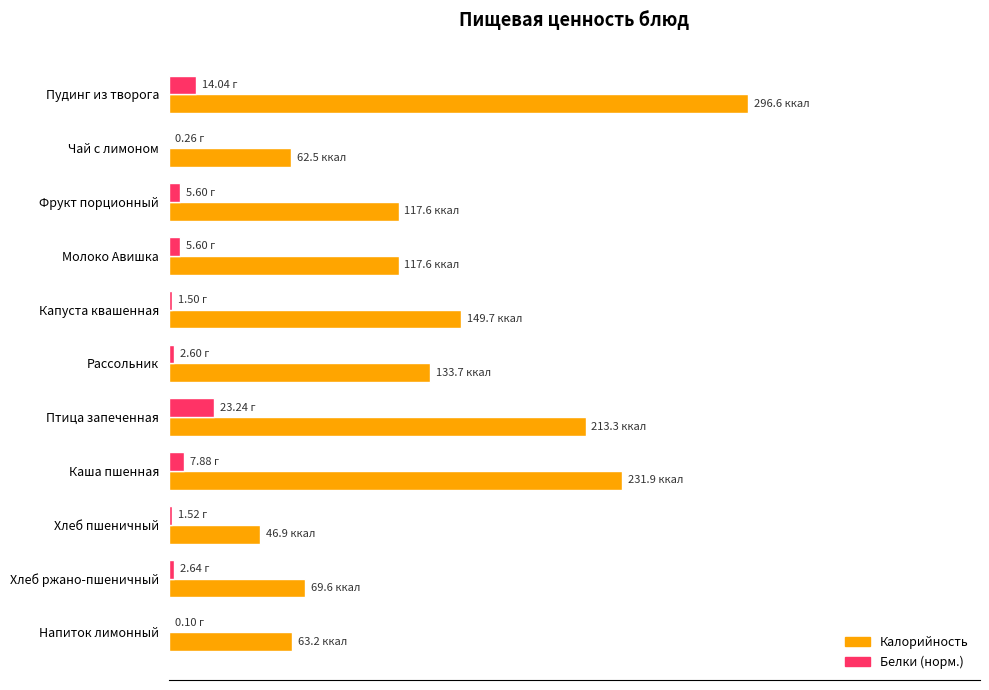

Rank the series by their average value, from highest to lowest.

Калорийность, Белки (норм.)